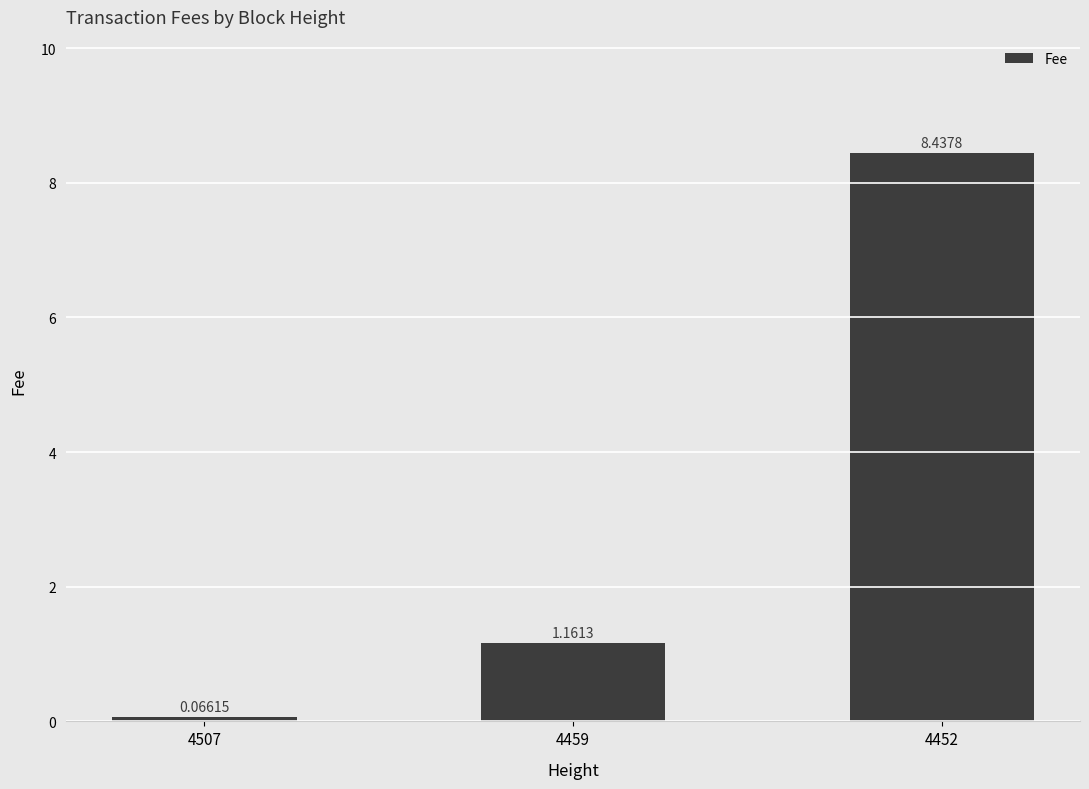

Which has a higher value, 4452 or 4459?

4452